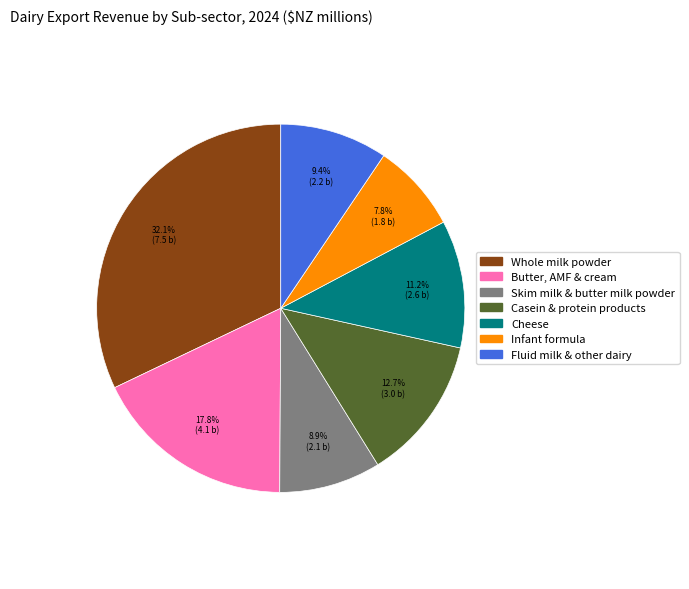

Is there a majority slice in this chart?

No